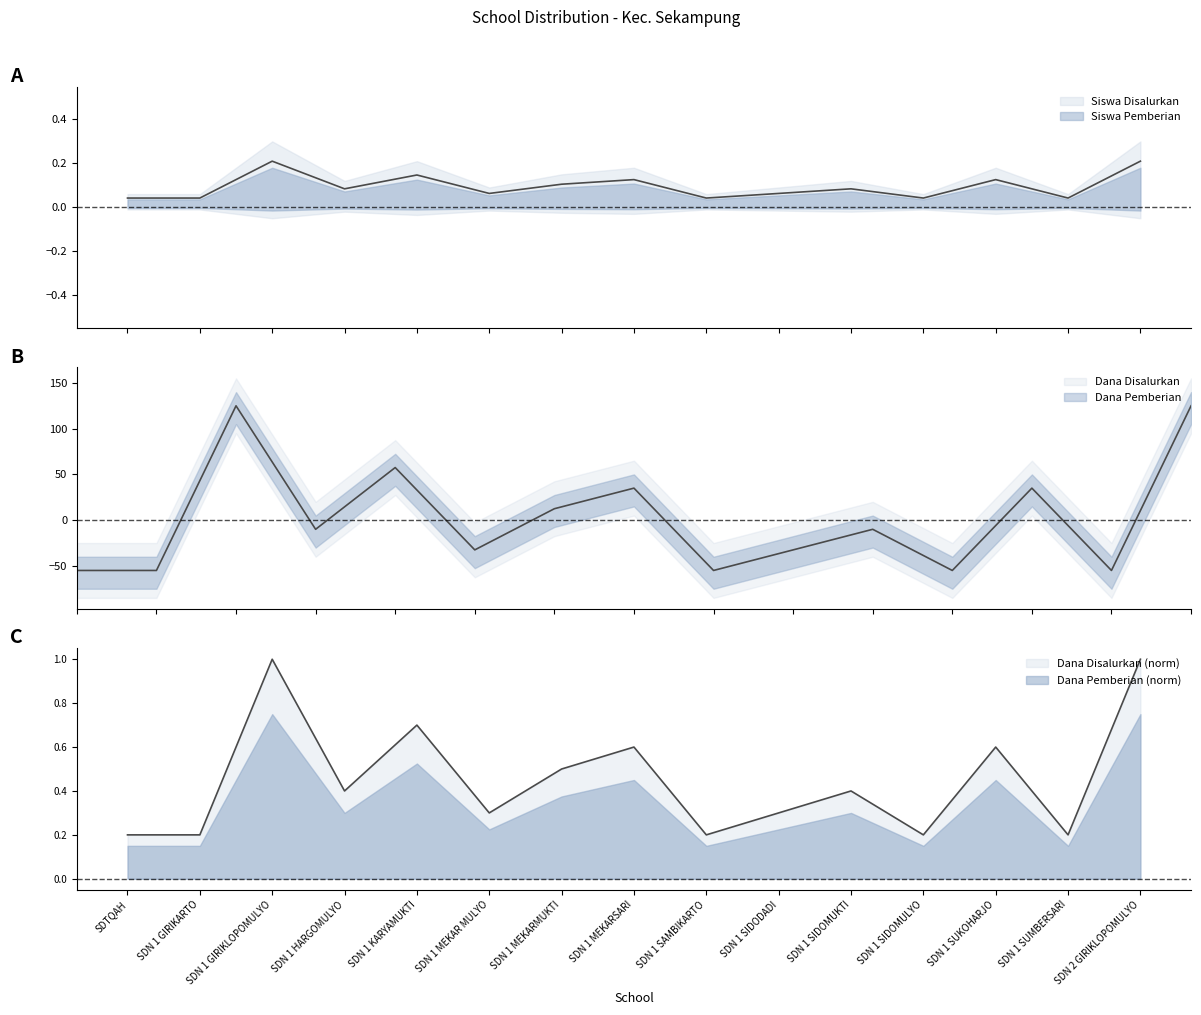

What position from the left is UPTD SD NEGERI 1 MEKARSARI?

8